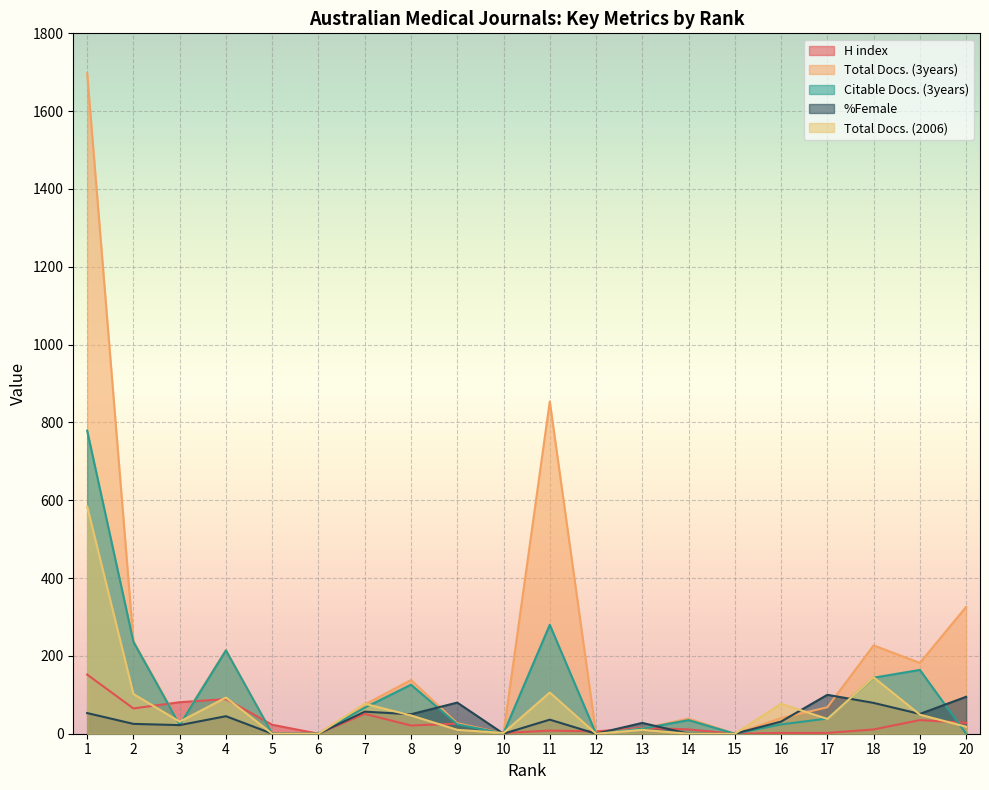

Between 3 and 13, which series saw the biggest shift?

H index